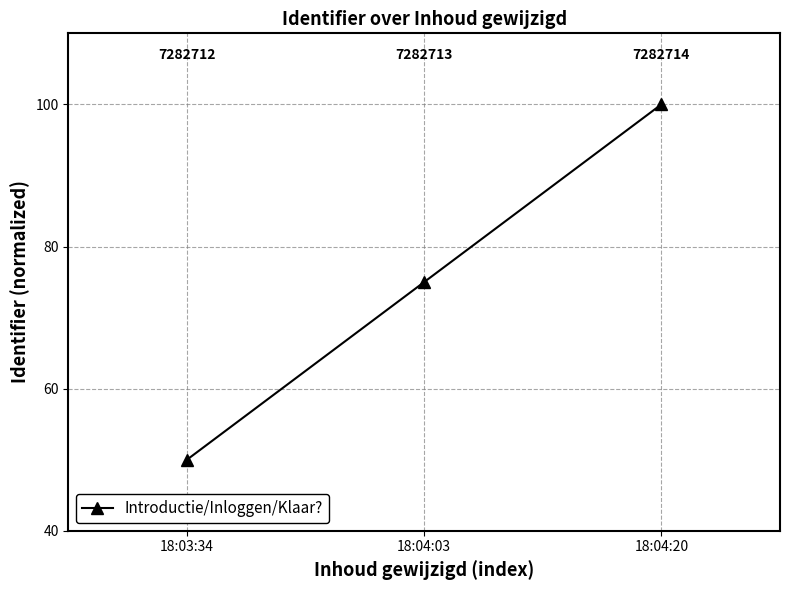

What is the smallest value displayed?

50